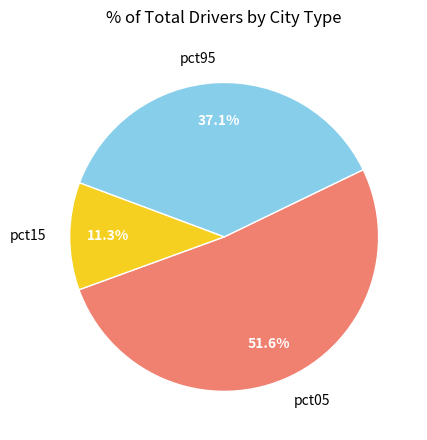

What percentage do pct05 and pct95 together represent?

88.7%